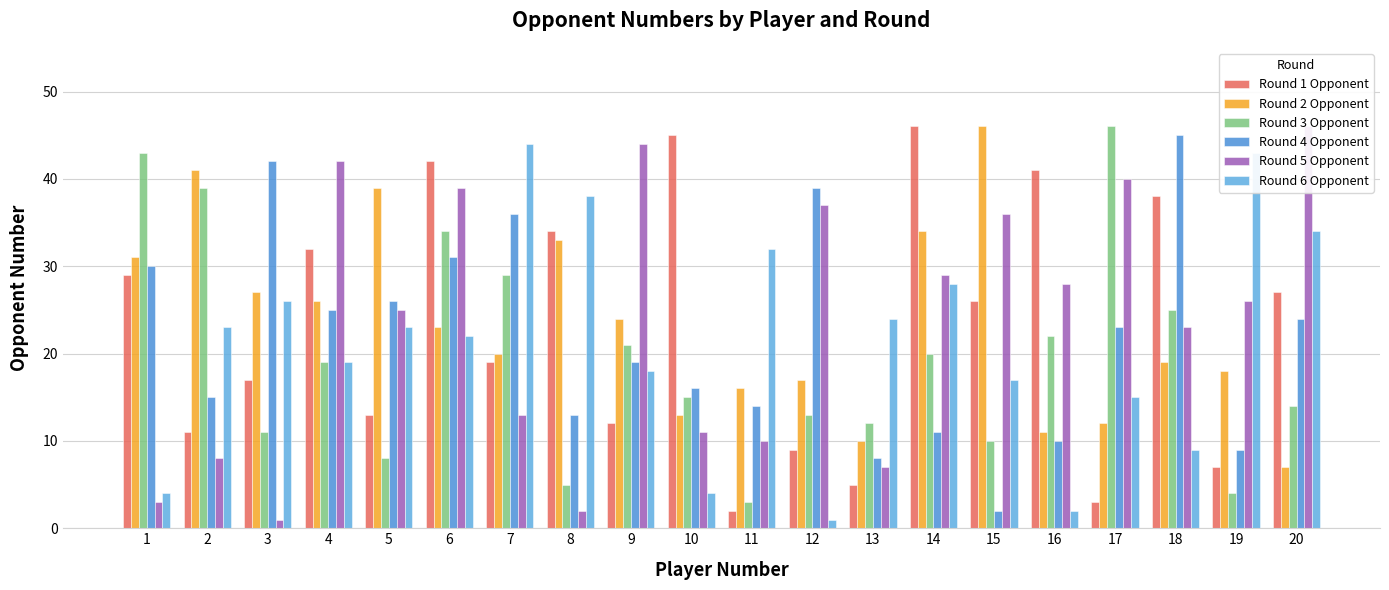

At which category is the sum across all series the highest?

6